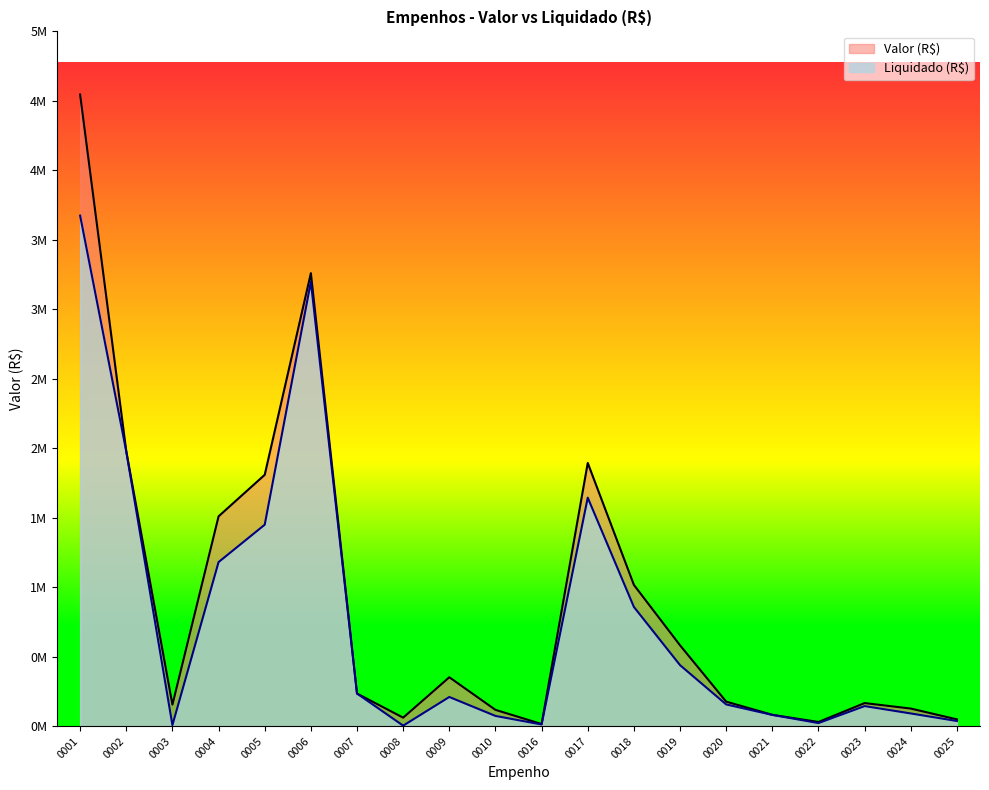

Rank the series by their average value, from lowest to highest.

Liquidado (R$), Valor (R$)